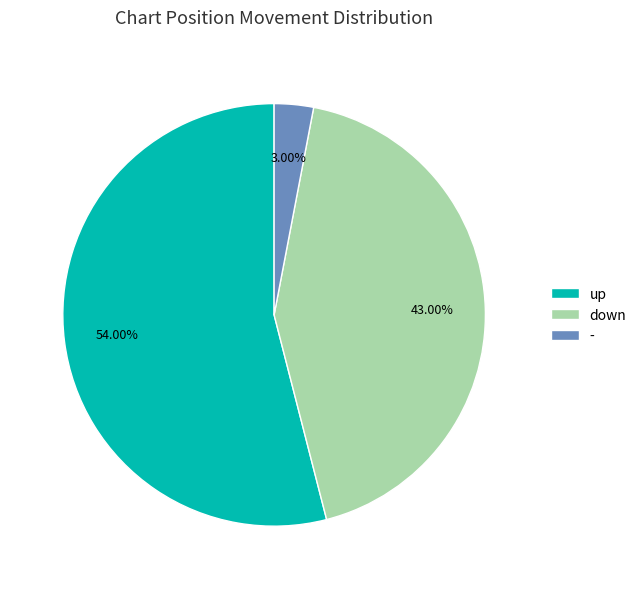

How many slices are in this pie chart?

3